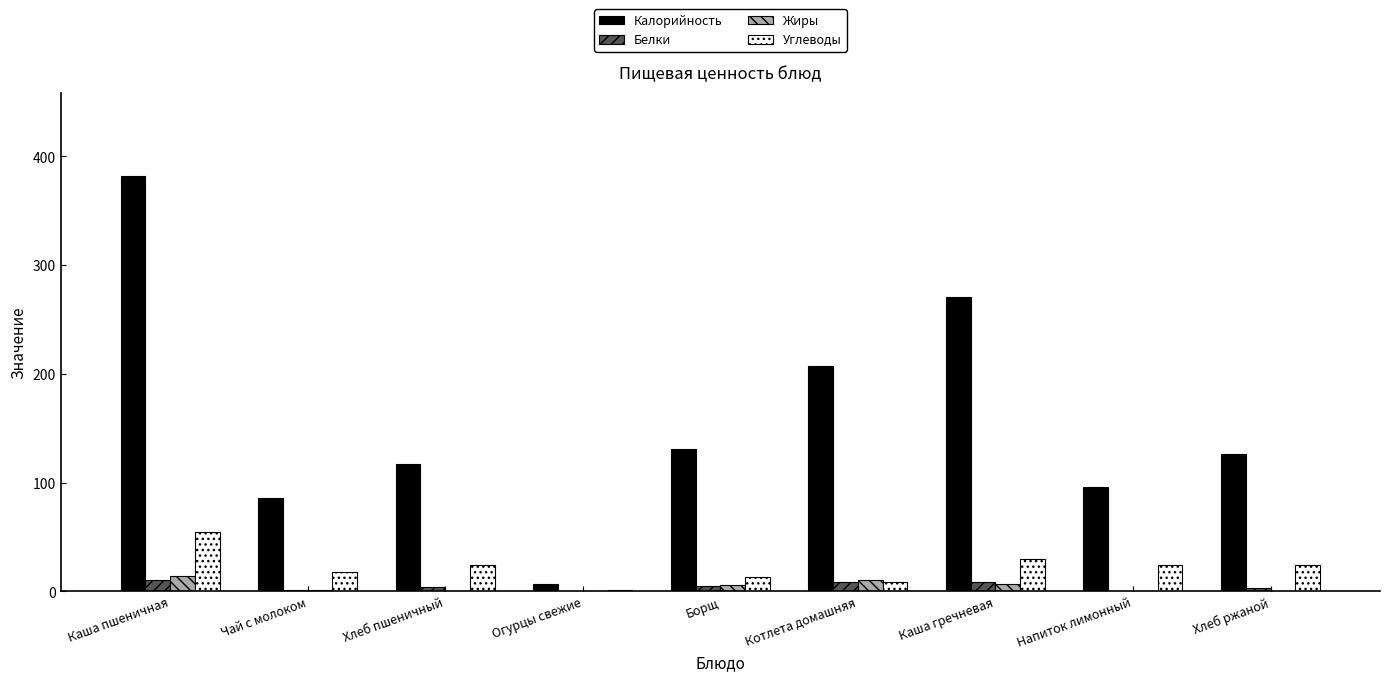

Which series changed the most between Чай с молоком and Хлеб ржаной?

Калорийность